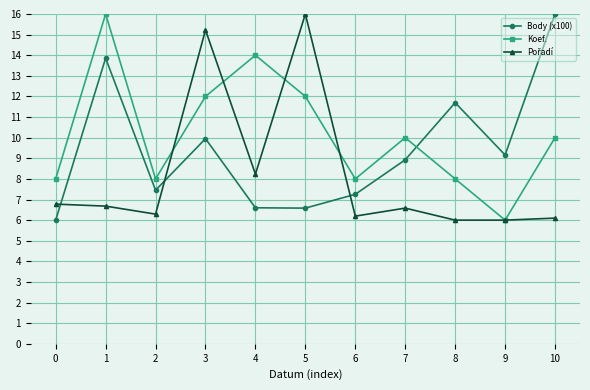

The Body (x100) series shows 16.0 at 10. True or false?

True